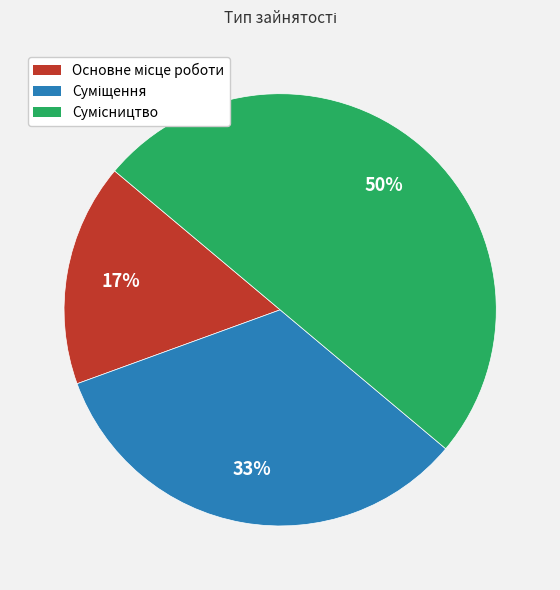

To the nearest percent, what is the average slice percentage?

33%